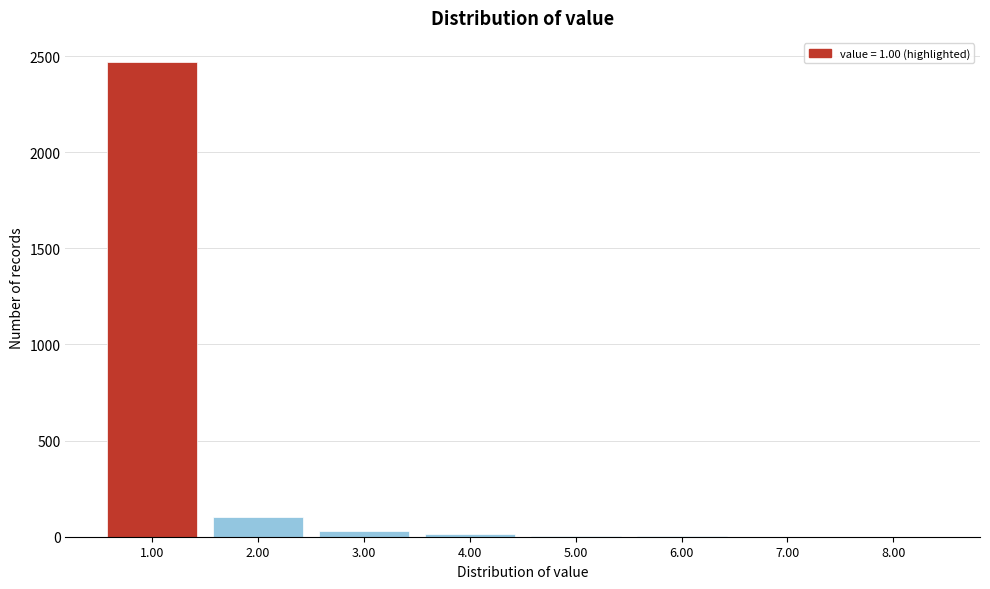

What is the sum of all values?

2624